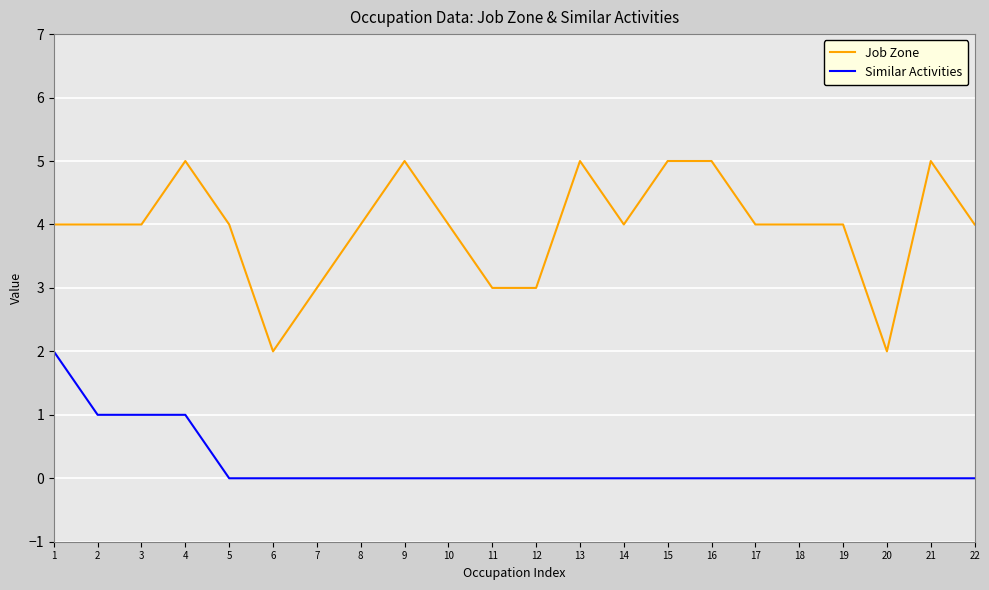

What is the spread (max minus min) of values at 14?

4